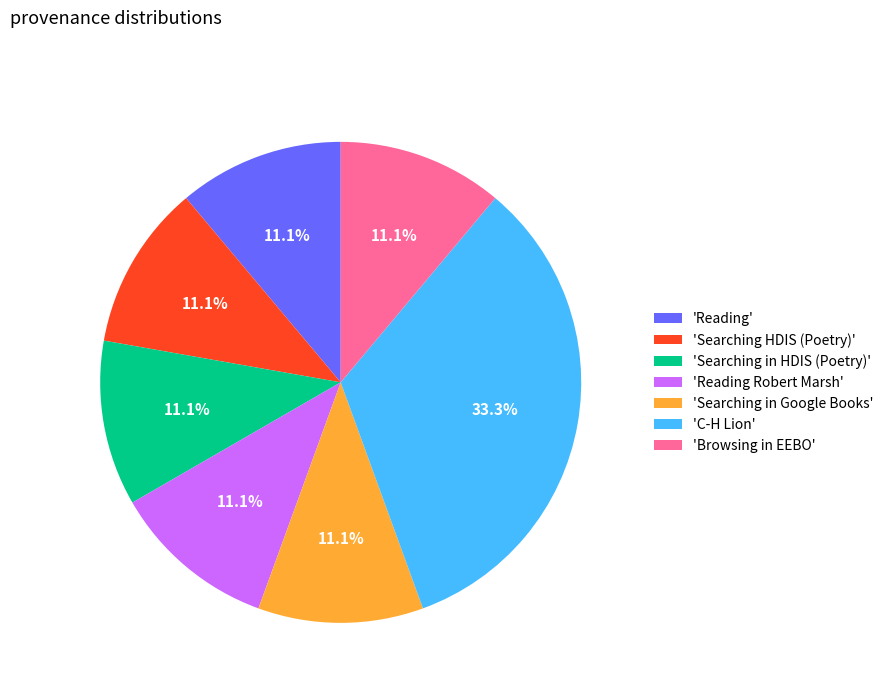

How much of the chart is everything except 'Reading Robert Marsh'?

88.9%